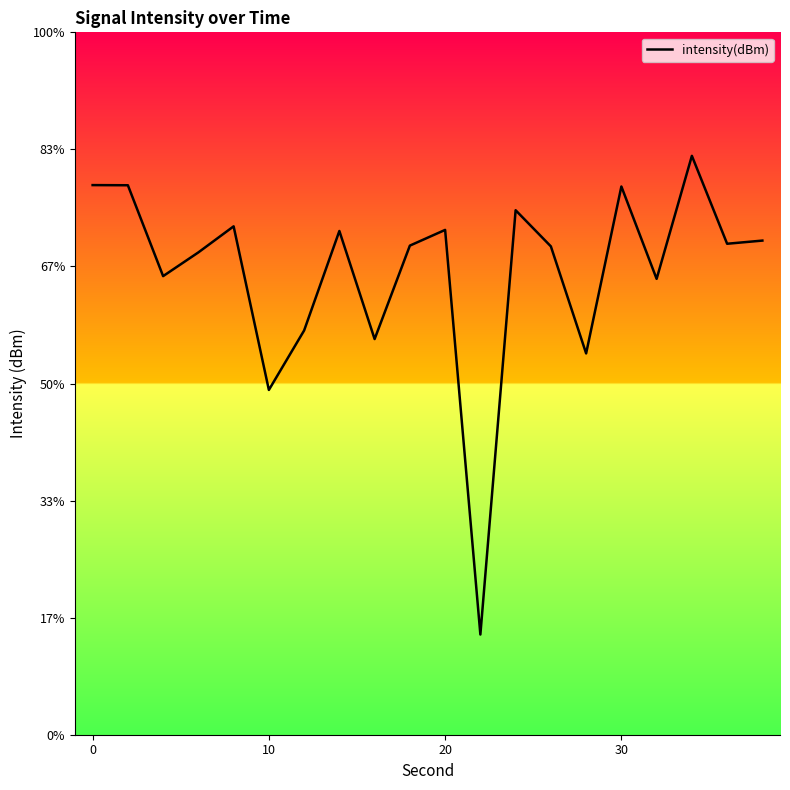

Does the chart display data point markers on the line(s)?

No